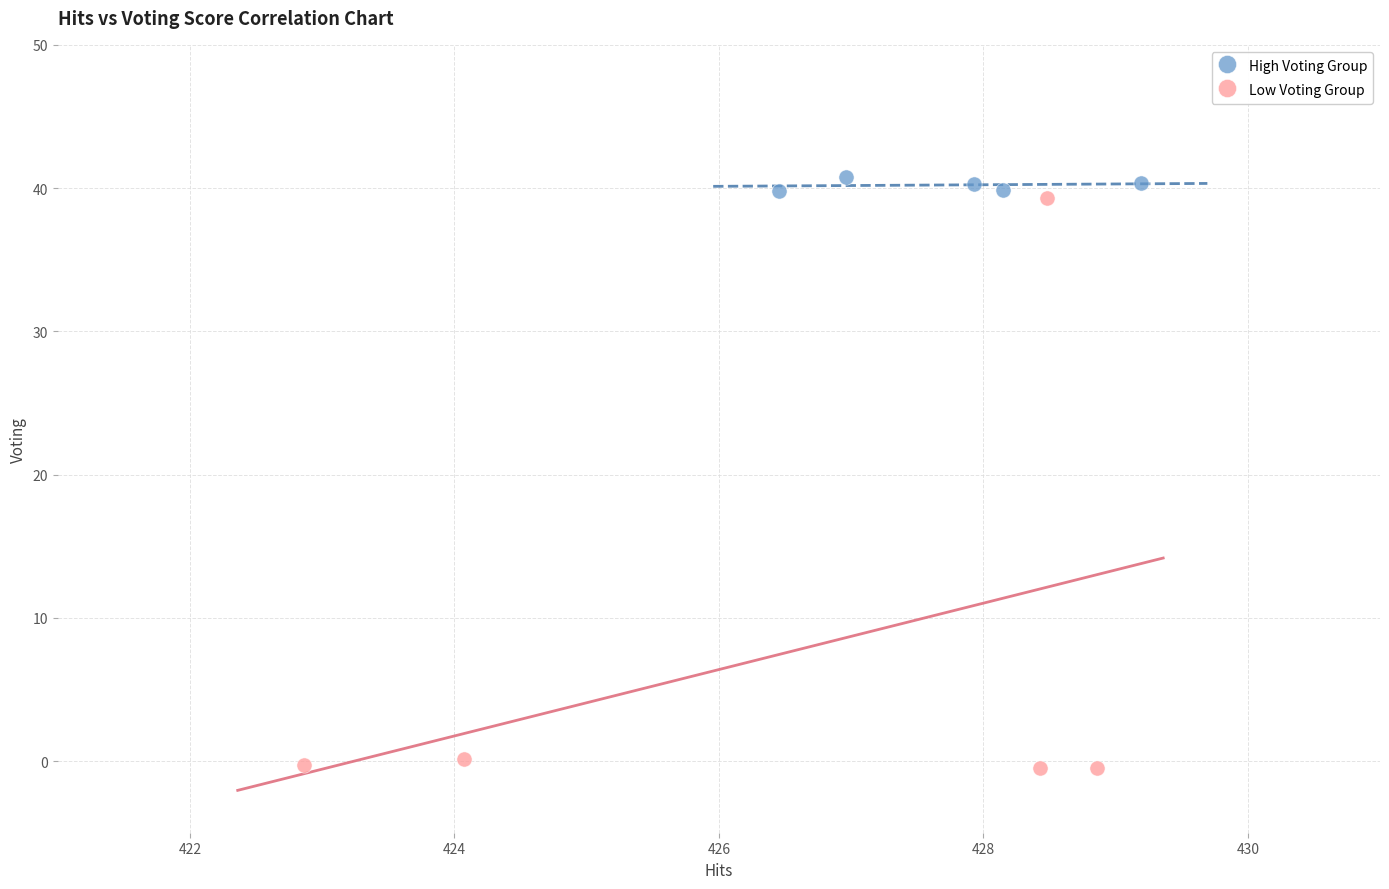

Which series contains the lowest Y value?

Low Voting Group